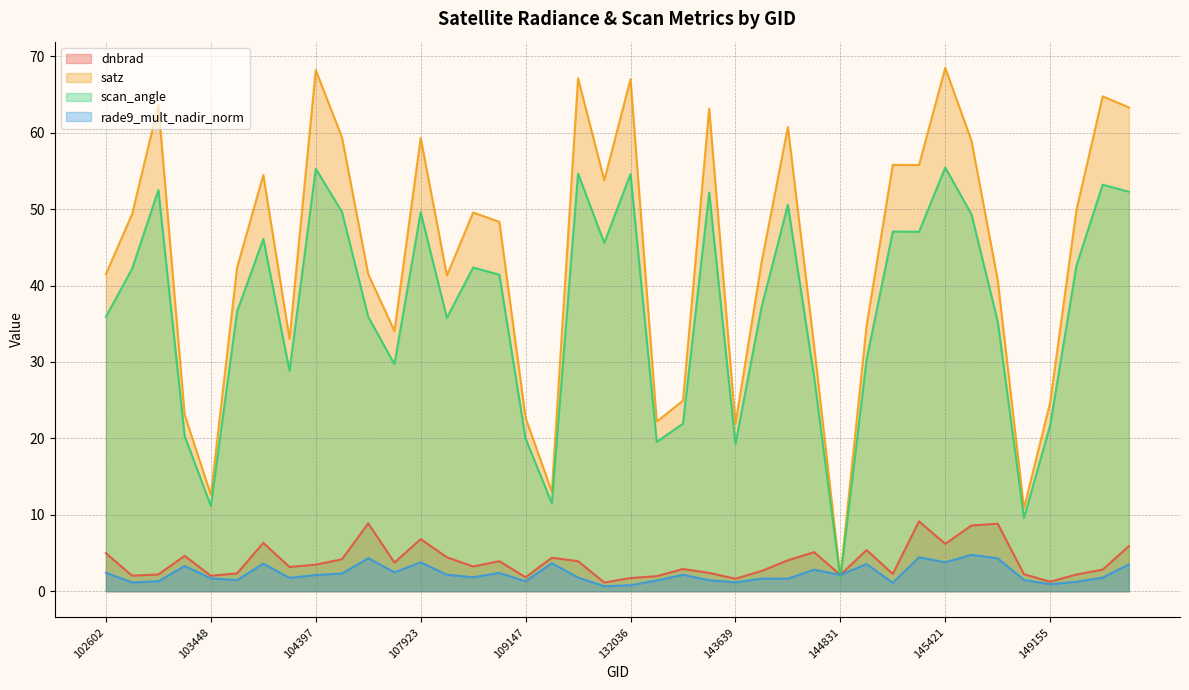

Does the chart display data point markers on the line(s)?

No